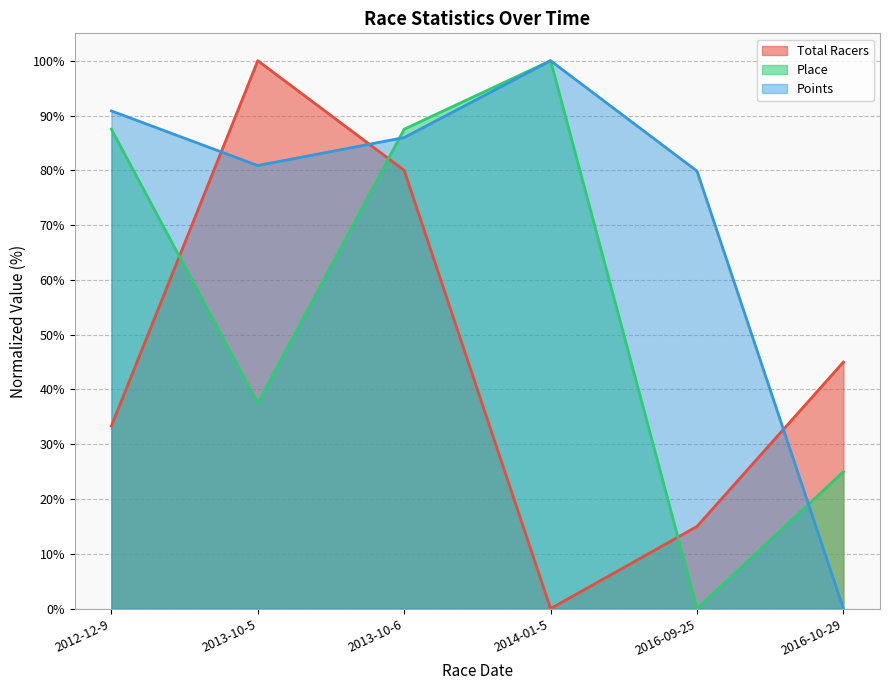

True or false: Total Racers and Place cross at least once.

True